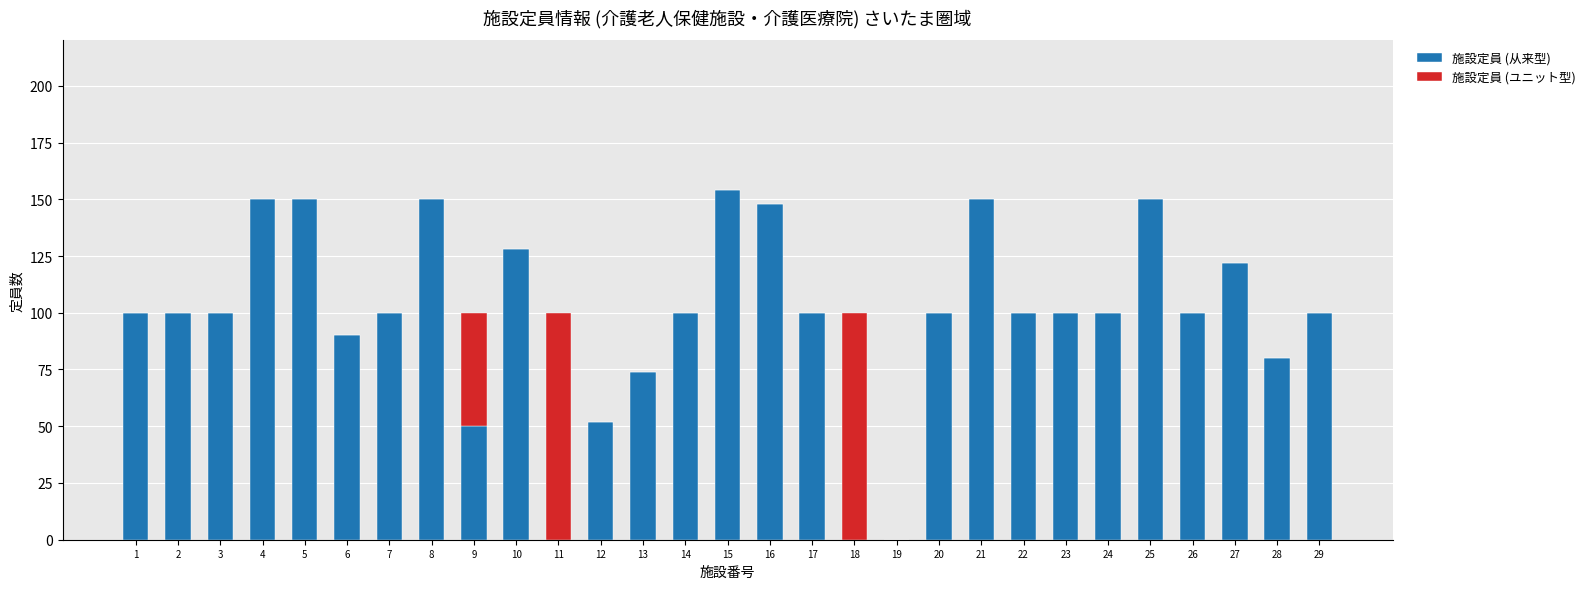

The value of 施設定員 (从来型) at 16 is 246. True or false?

False